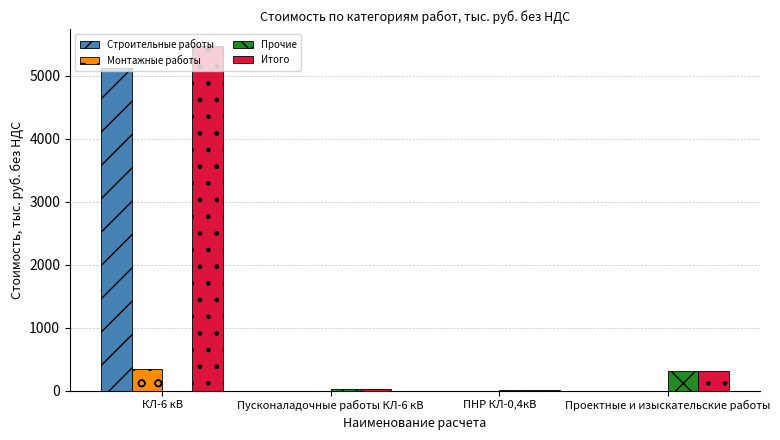

The value of Итого at КЛ-6 кВ is 5469.2. True or false?

True